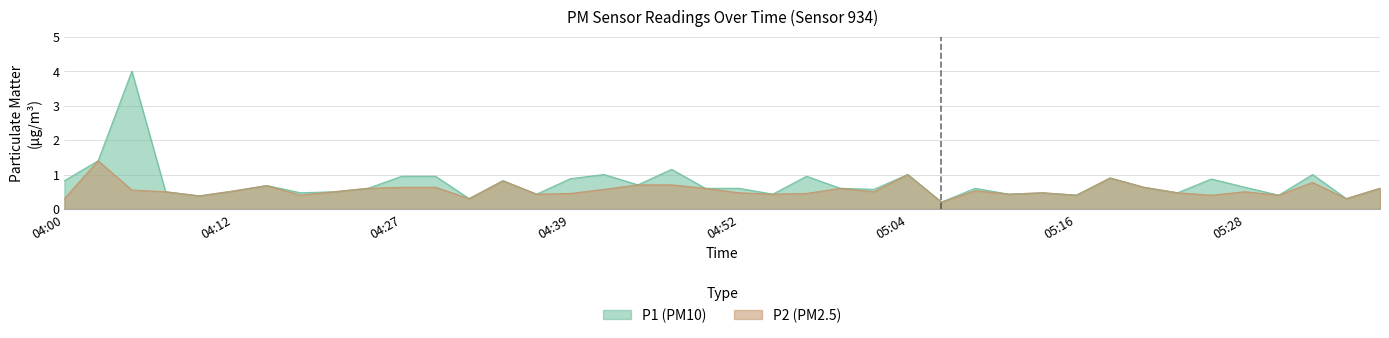

What is the difference between the maximum and minimum values in the P2 series?

1.2